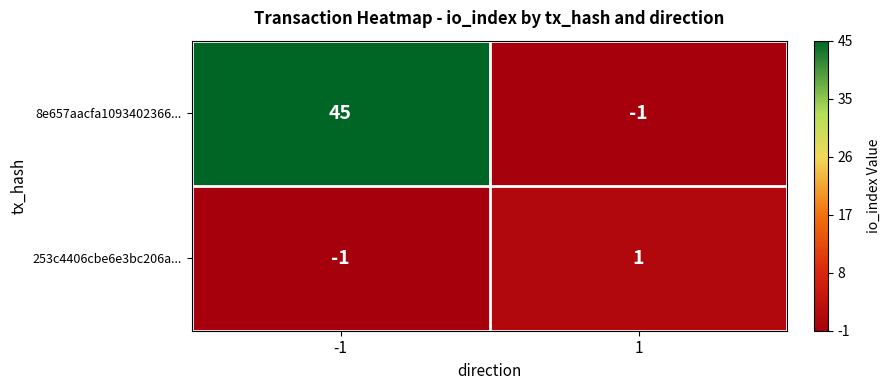

What is the sum of all 8e657aacfa1093402366... values?

44